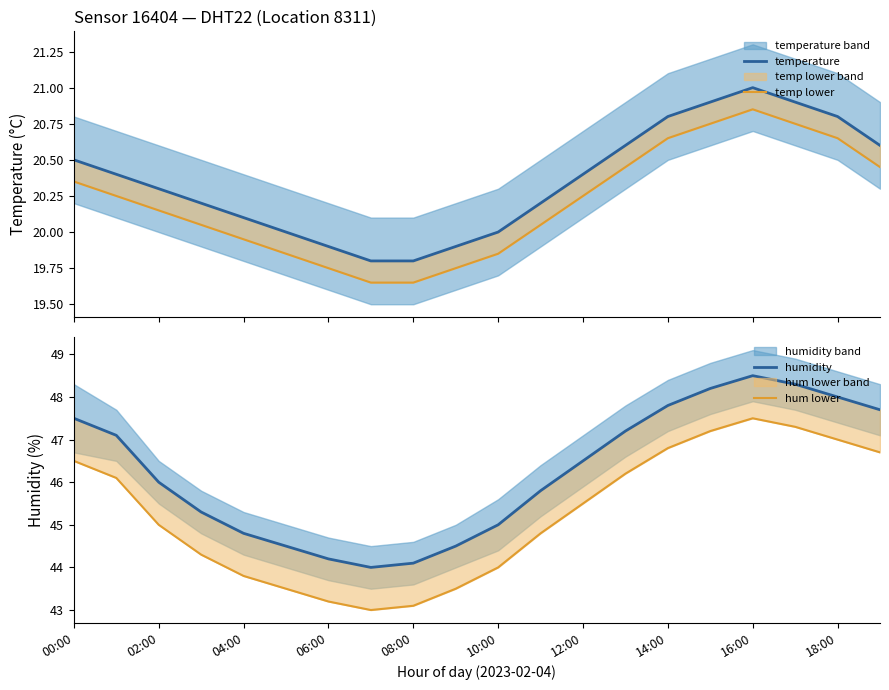

True or false: temp lower and humidity intersect in this chart.

False